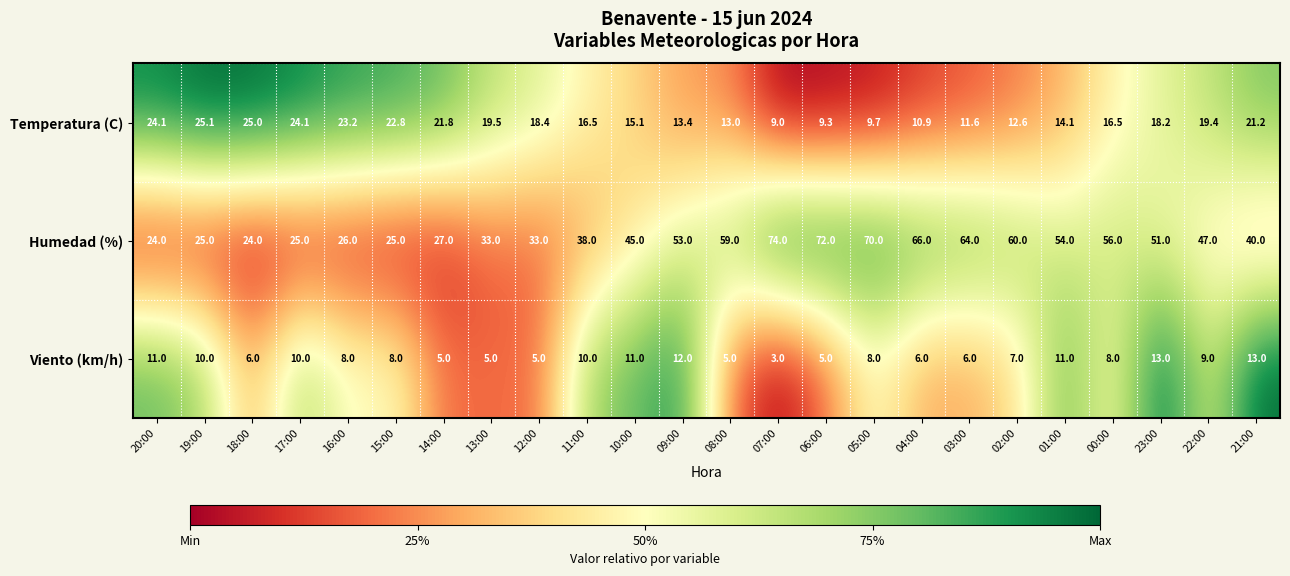

Which series has the widest spread of values?

Humedad (%)